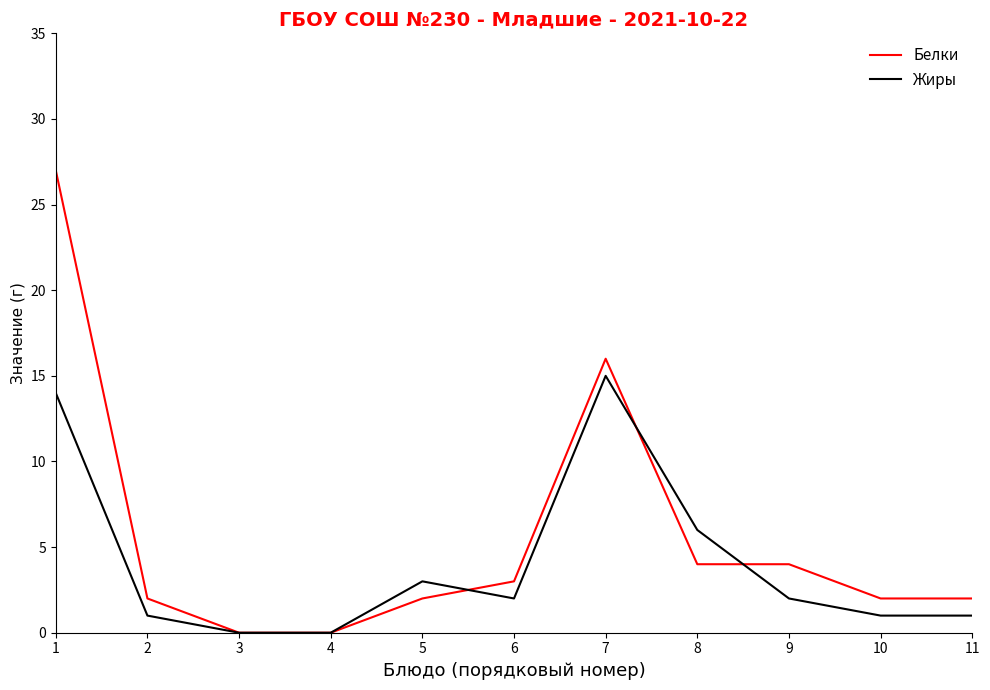

What is the difference between the maximum and second lowest values in the Белки series?

27